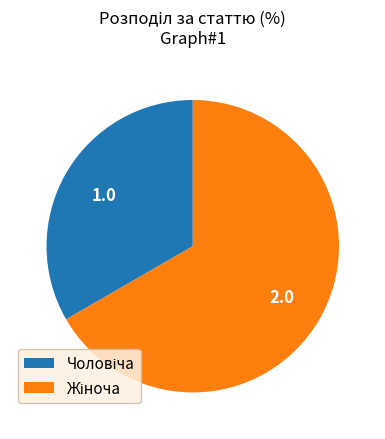

Which has a higher value, Жіноча or Чоловіча?

Жіноча